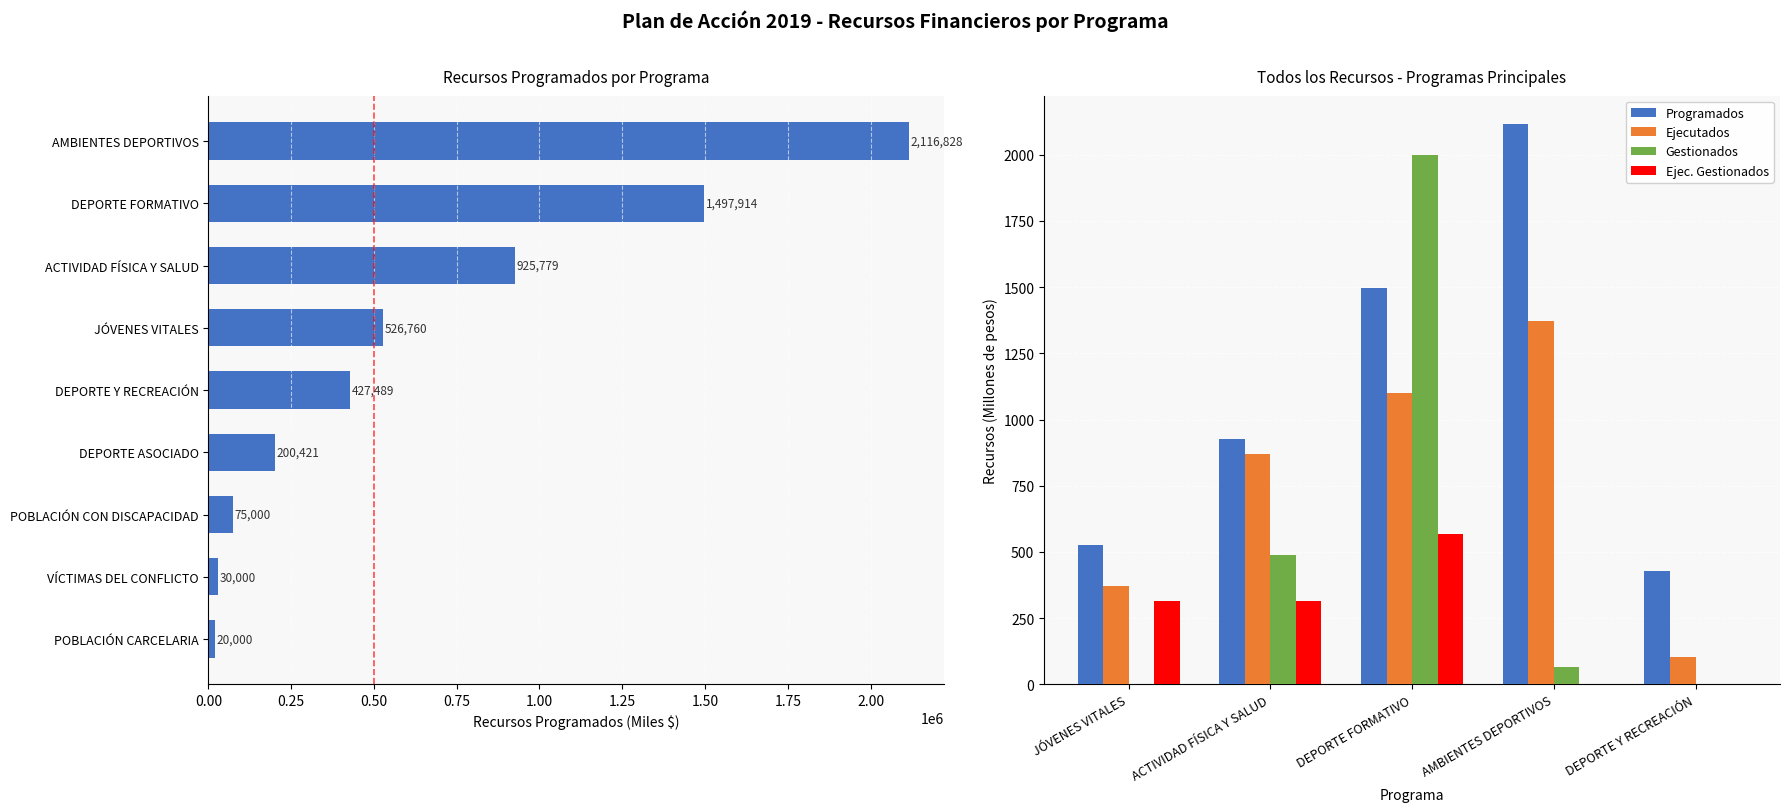

Is the value of Ejec. Gestionados at DEPORTE Y RECREACIÓN greater than the value of Ejecutados at DEPORTE FORMATIVO?

No